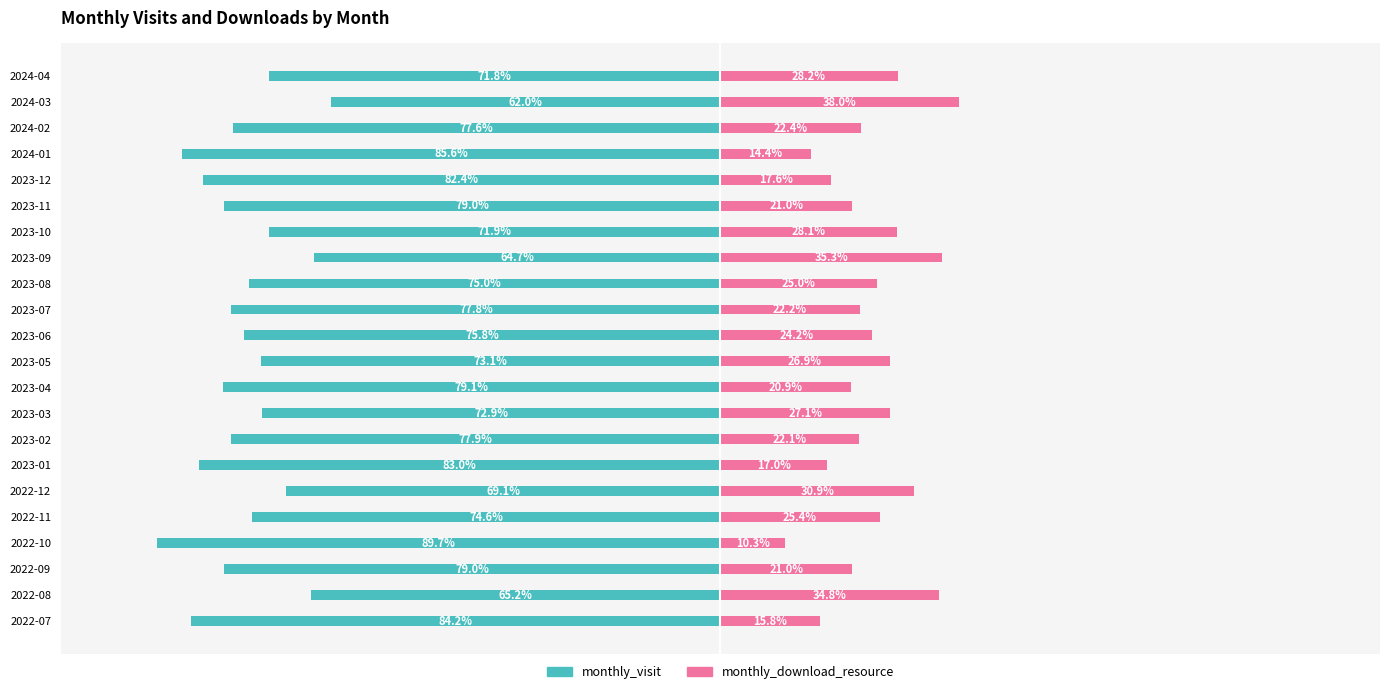

How many bars are there in each group?

2